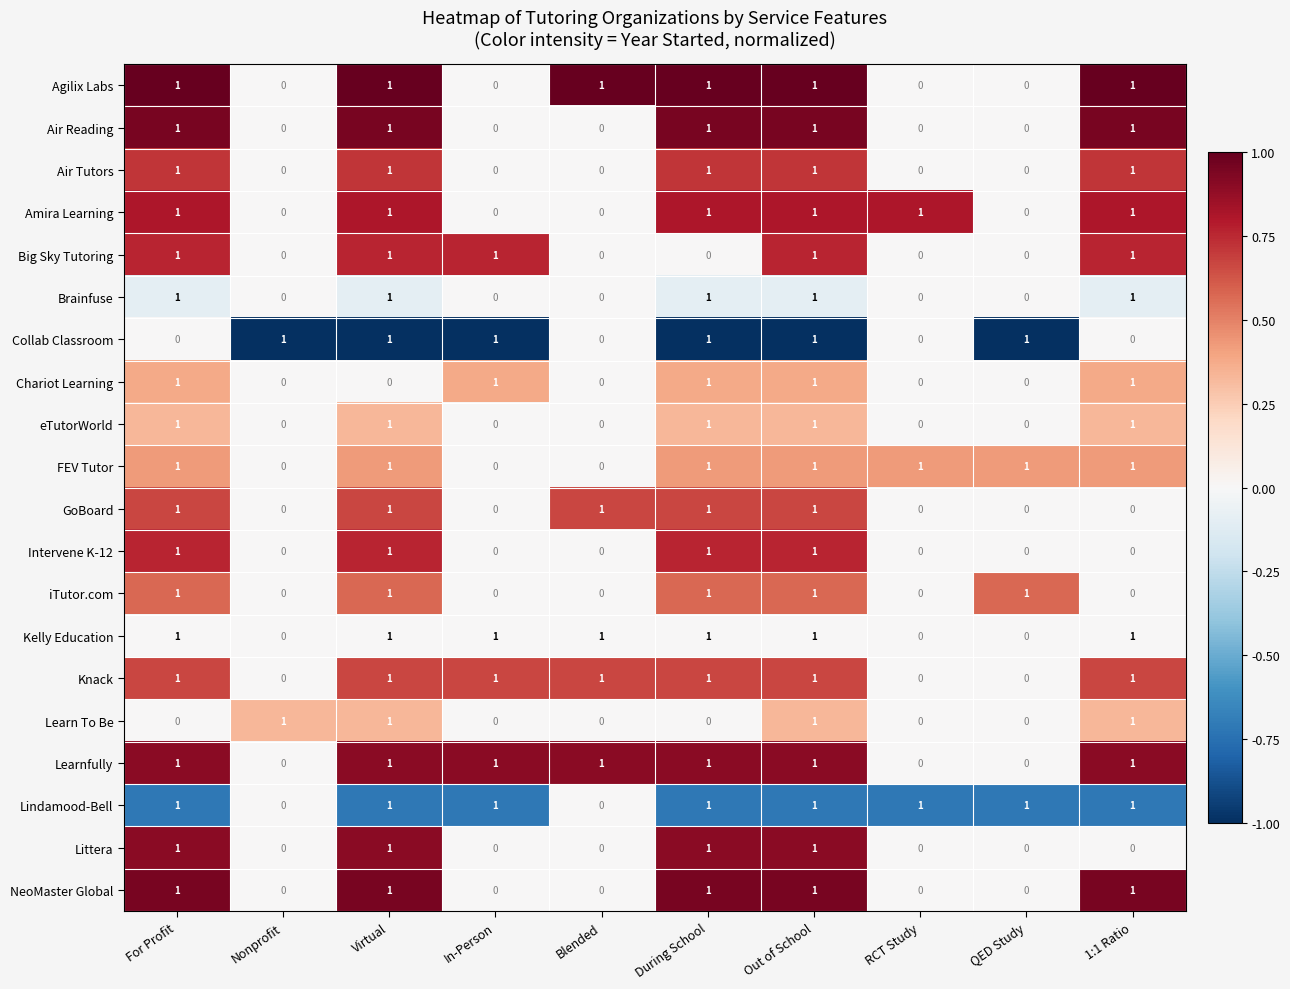

True or false: FEV Tutor has a value of 1 at 1:1 Ratio.

True